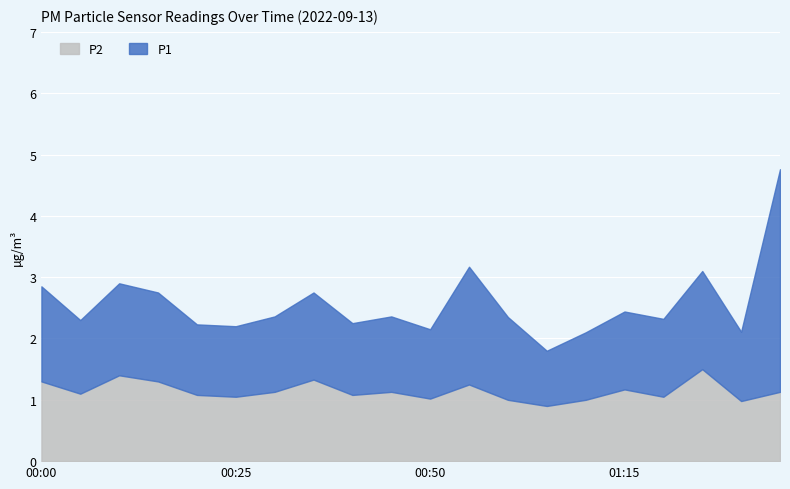

What is the lowest value of the P2 series?

0.9